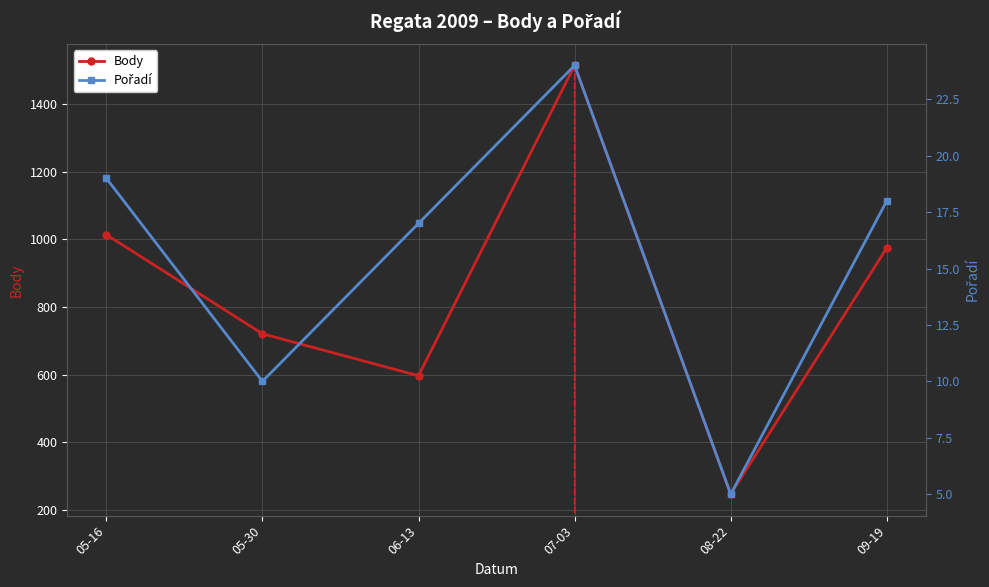

Which series has the largest total across all categories?

Body